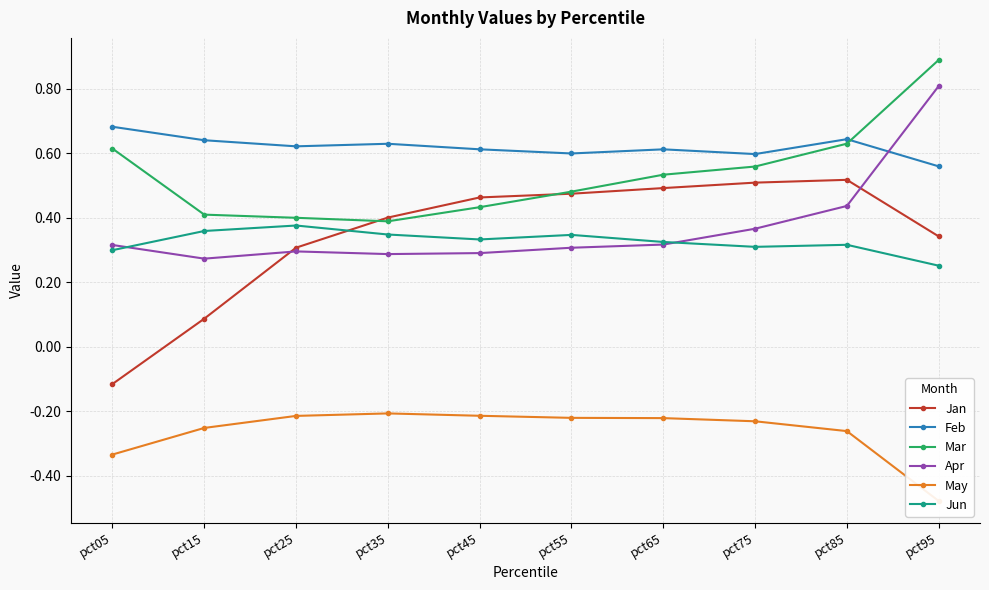

At which label does Mar reach its peak?

pct95